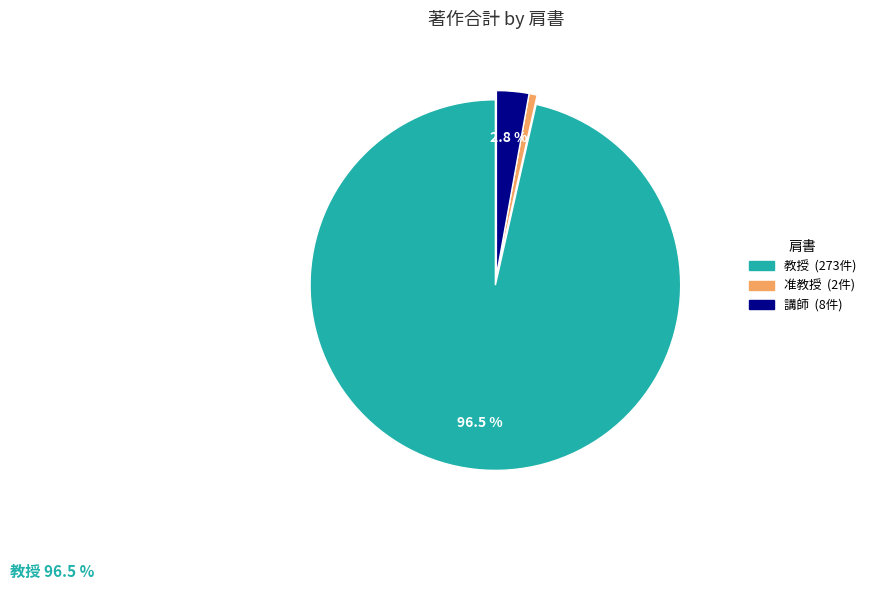

Does any single category account for the majority?

Yes